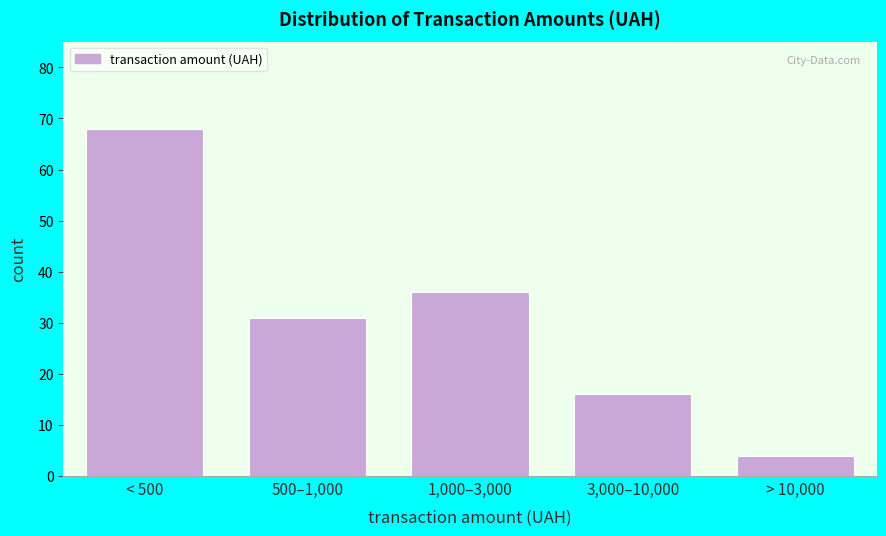

Reading right to left, extract all data points from this chart.

4	16	36	31	68